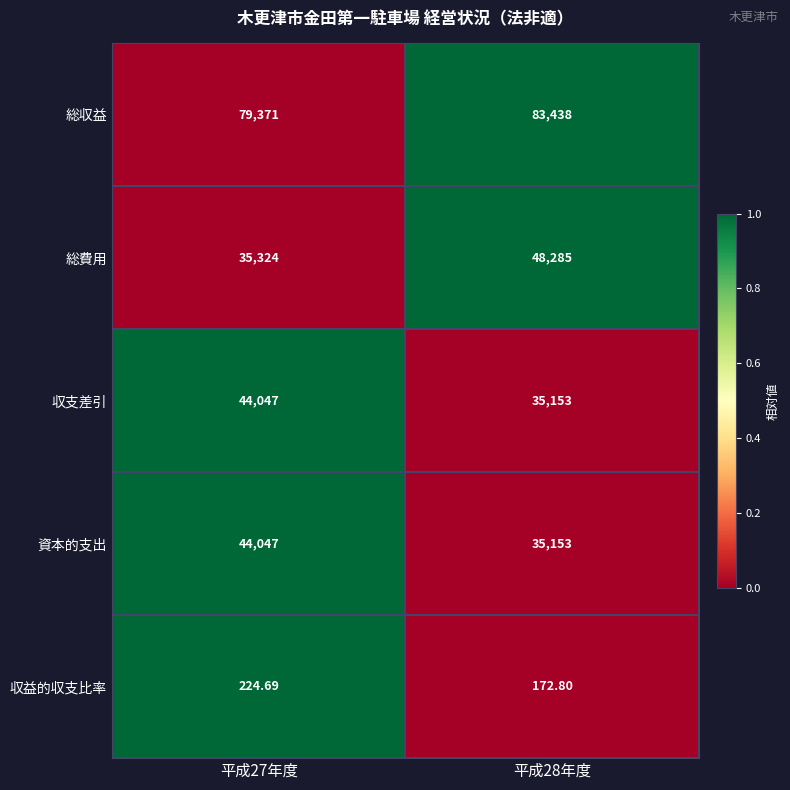

Which series changed the most between 平成27年度 and 平成28年度?

総費用